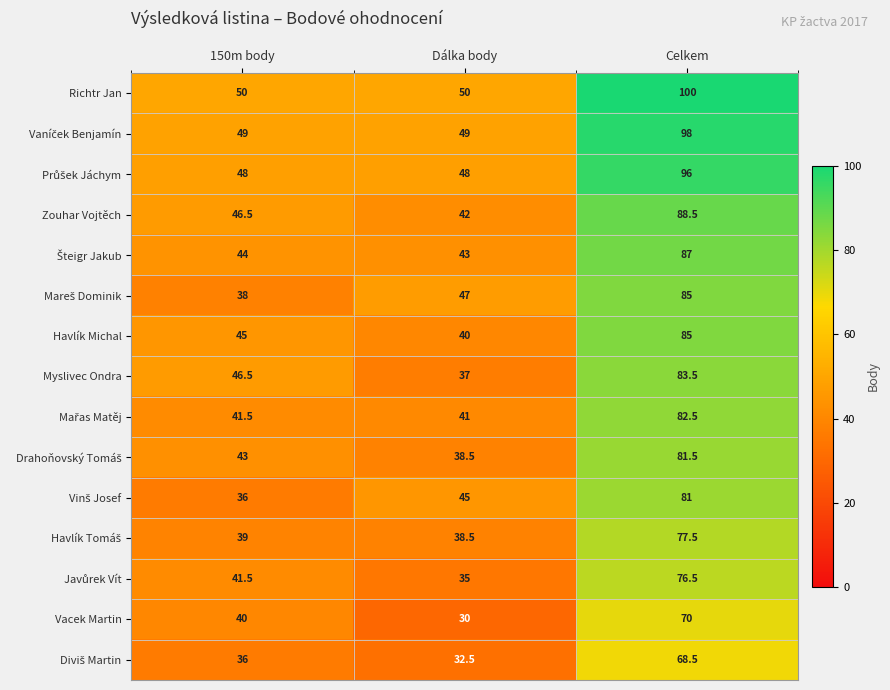

What is the spread (max minus min) of values at 150m body?

14.0